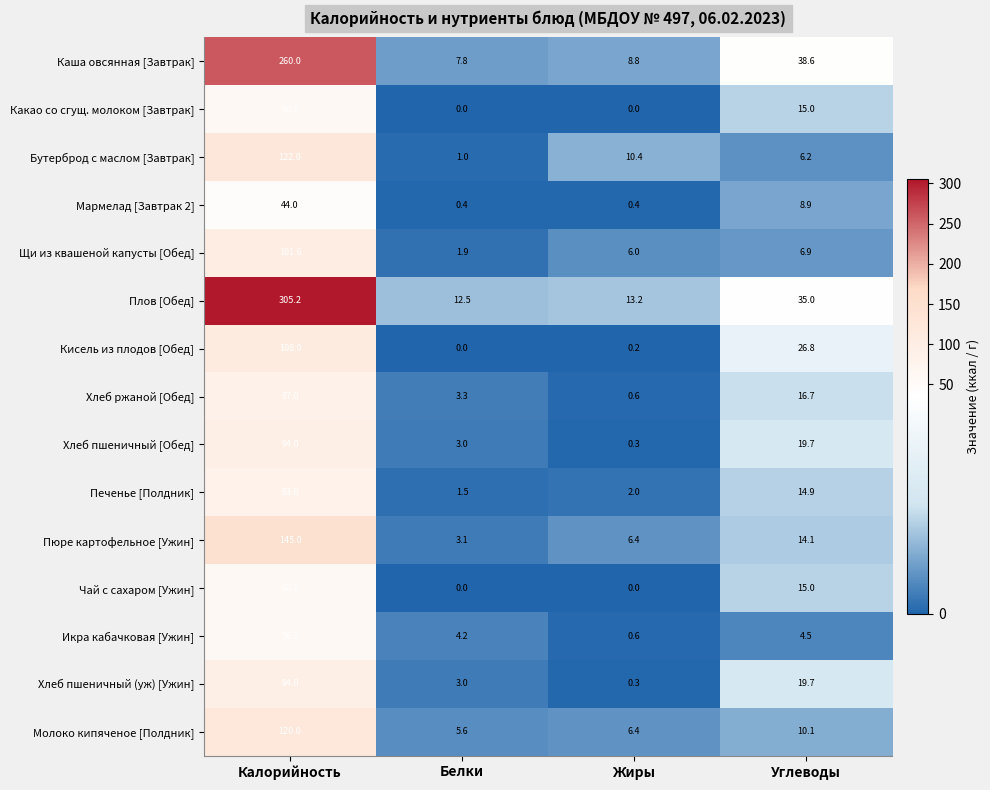

What is the sum of all Хлеб пшеничный (уж) [Ужин] values?

117.0